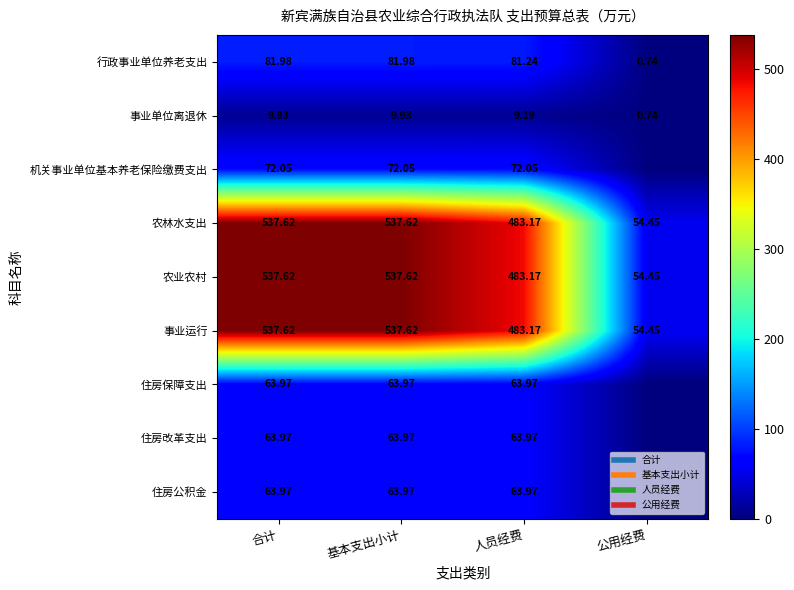

At which category is the sum across all series the highest?

合计